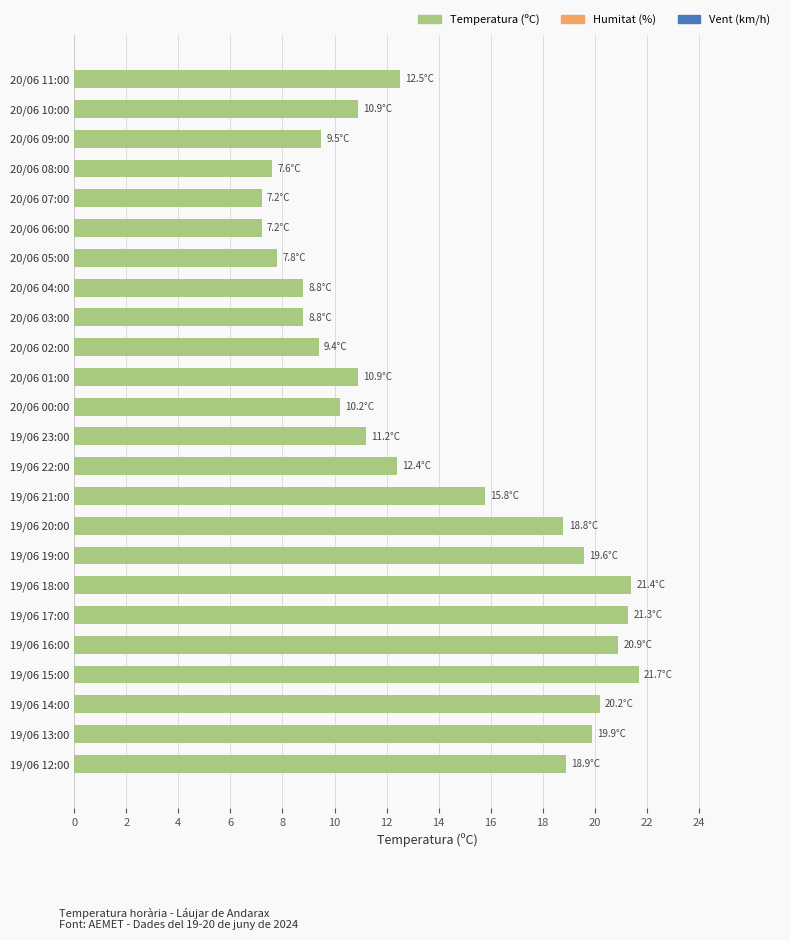

What is the smallest value displayed?

7.2